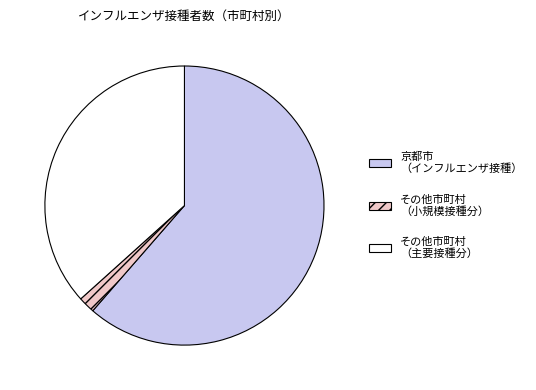

Is there any slice that represents more than half of the pie?

Yes